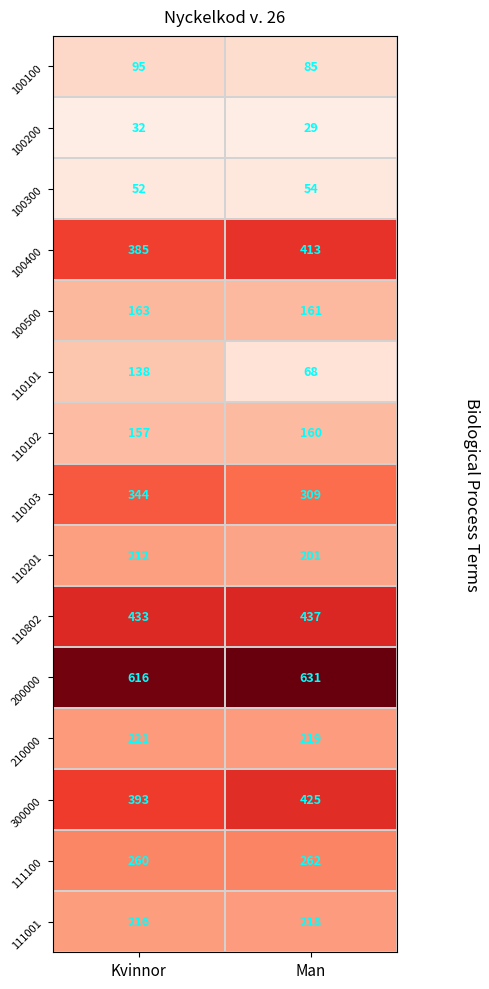

Rank the series at Man from lowest to highest value.

100200, 100300, 110101, 100100, 110102, 100500, 110201, 111001, 210000, 111100, 110103, 100400, 300000, 110802, 200000